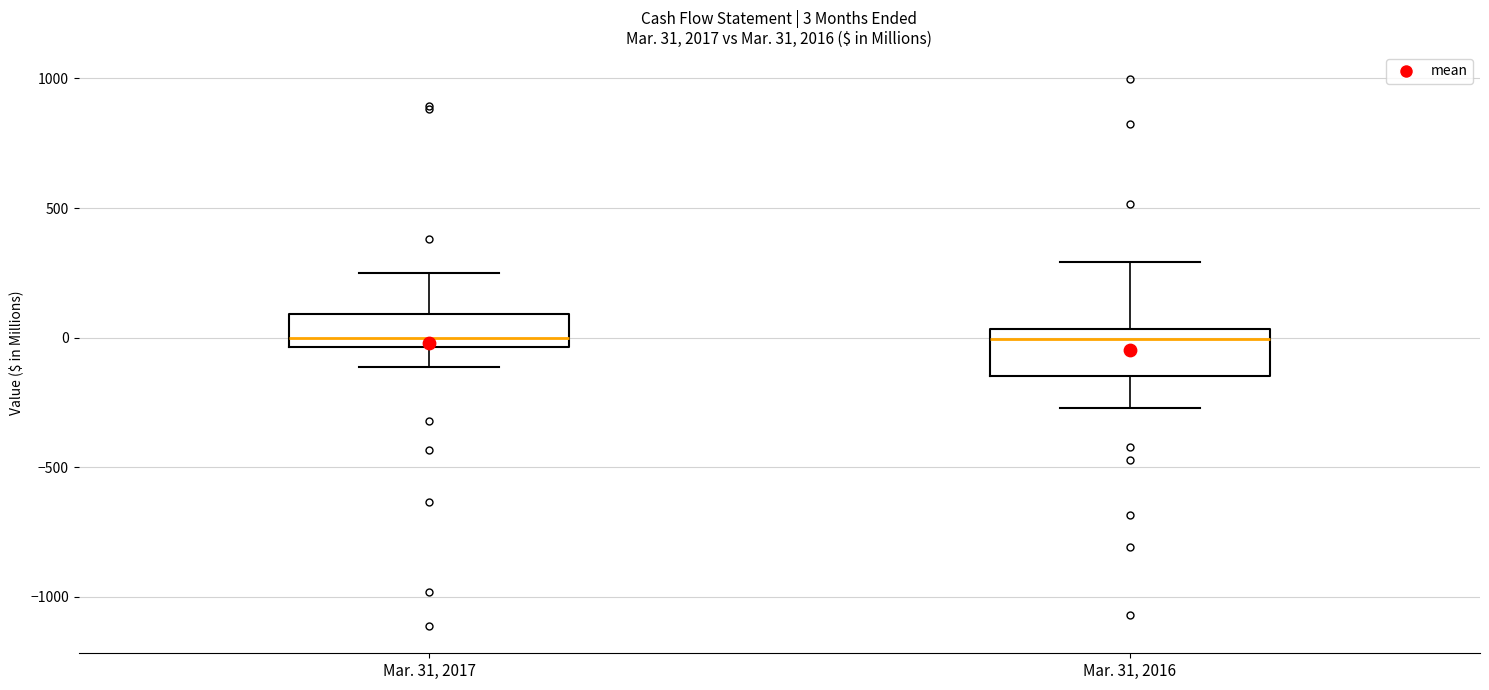

Which box is the tallest, from its lower edge to its upper edge?

Mar. 31, 2016